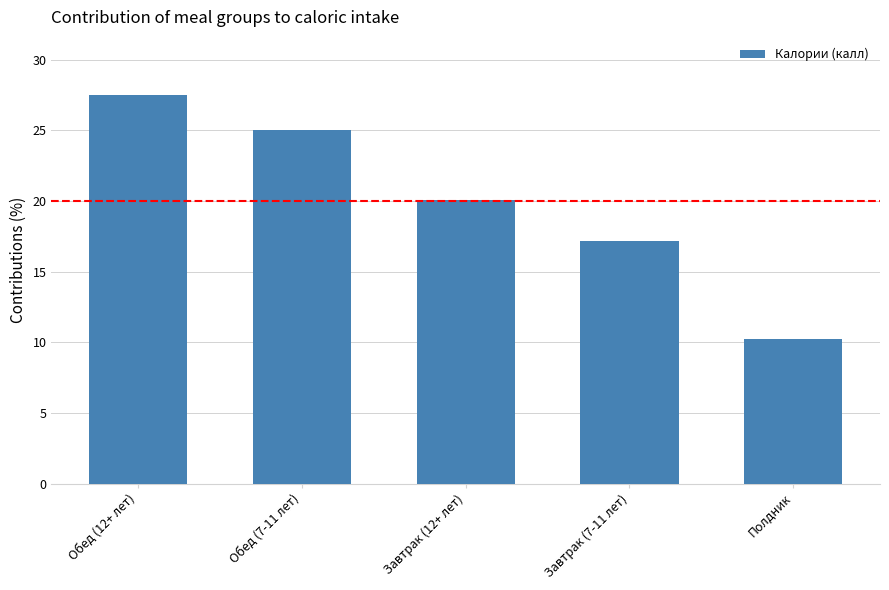

What is the sum of all values?

100.0